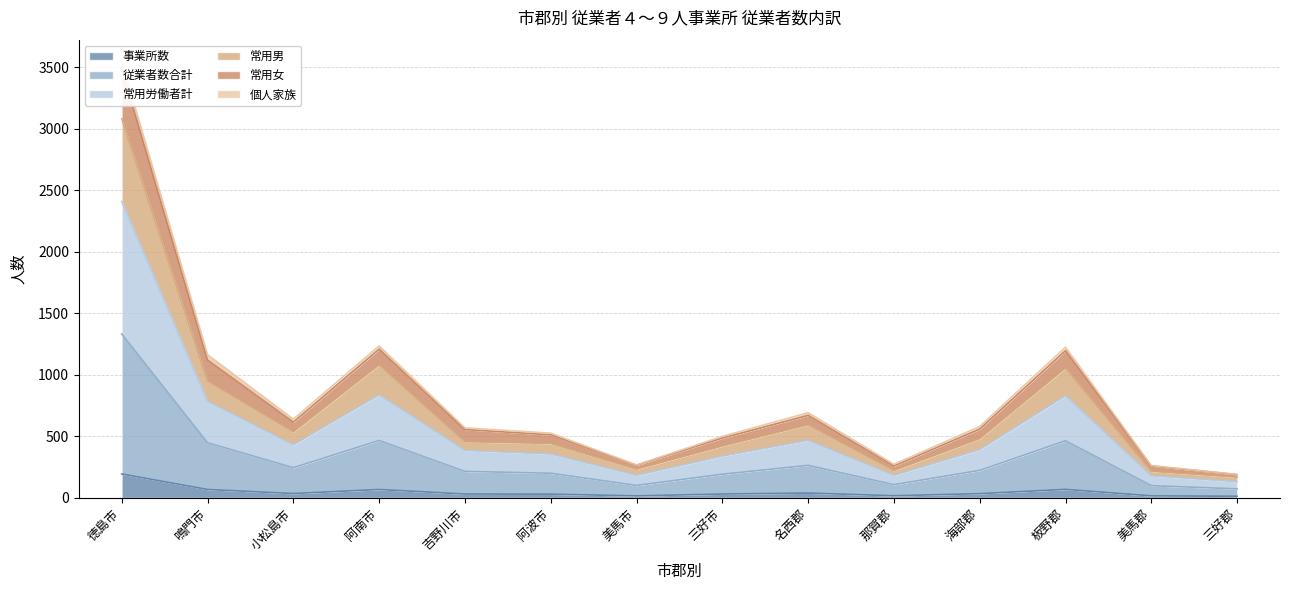

The 常用労働者計 series shows 82 at 那賀郡. True or false?

False